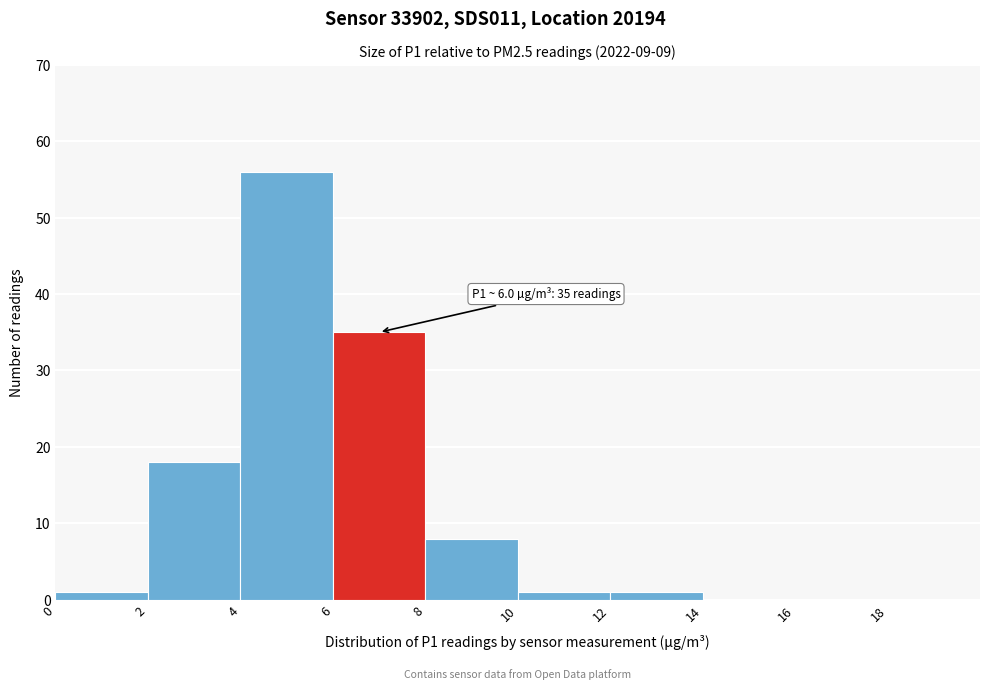

Which range on the x-axis has the tallest bar?

4 to 6